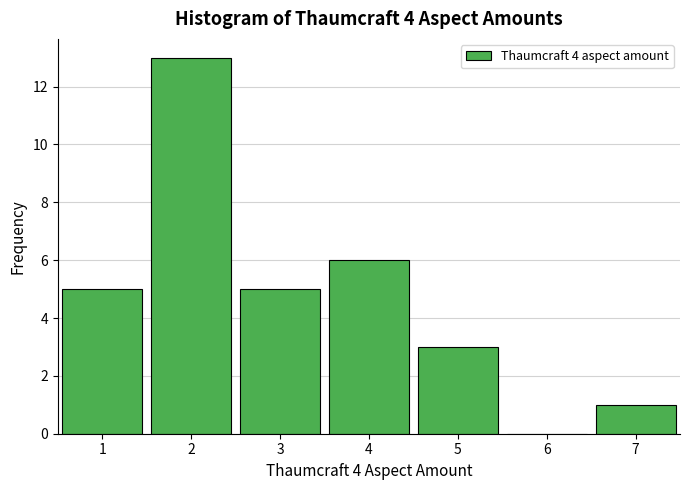

Reading left to right, transcribe this chart: for each bar, give the range it covers on the x-axis and its height. The values are not printed on the chart, so give them approximately, as read against the axis.

0.5 to 1.5: 5
1.5 to 2.5: 13
2.5 to 3.5: 5
3.5 to 4.5: 6
4.5 to 5.5: 3
5.5 to 6.5: 0
6.5 to 7.5: 1